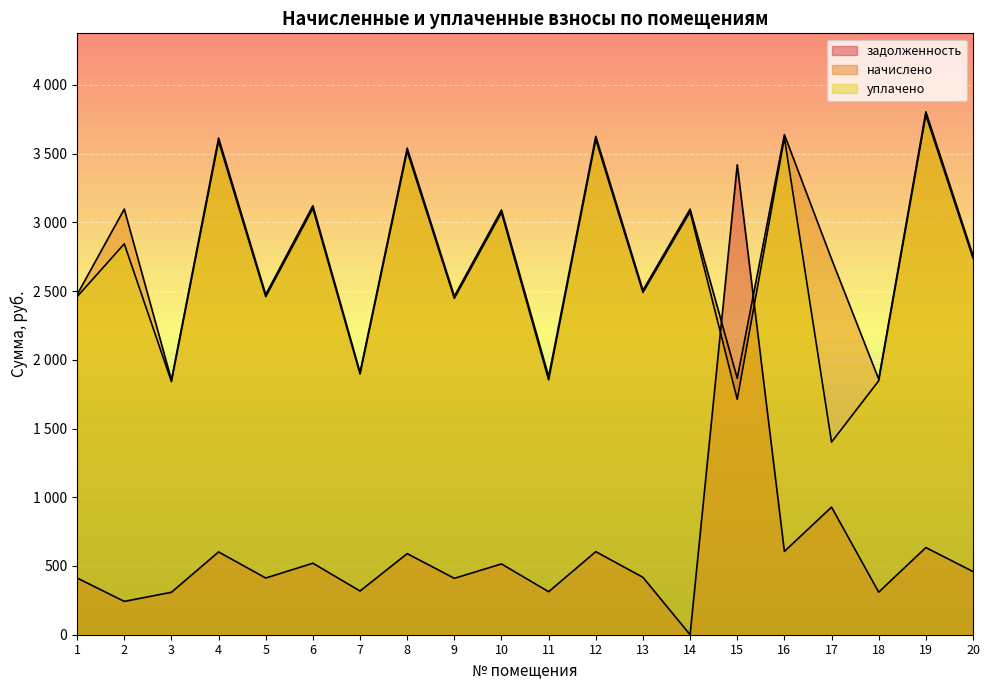

What is the average value of the начислено series?

2769.9